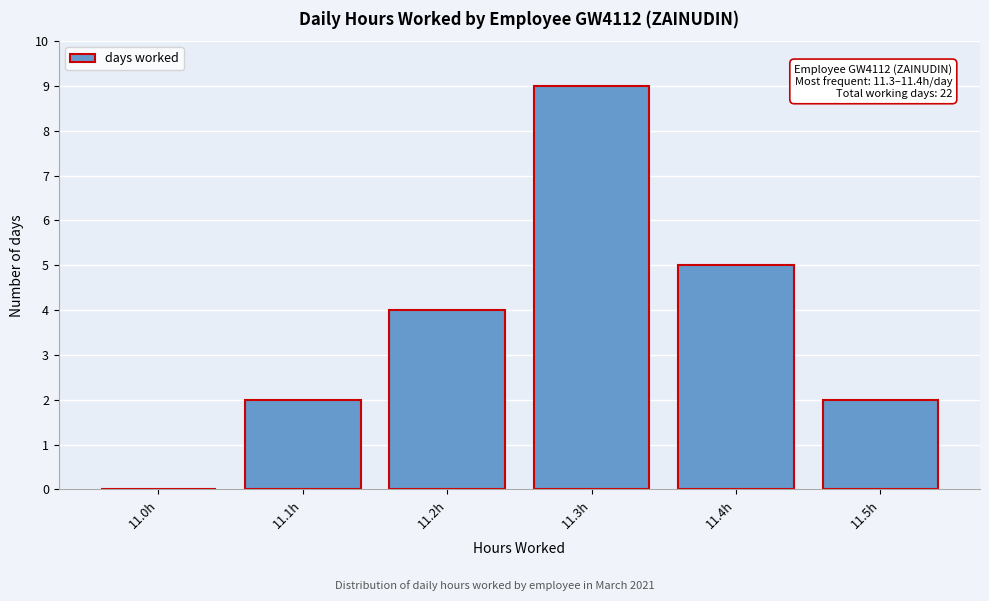

Reading right to left, transcribe all the data shown in this chart.

11.5h=2	11.4h=5	11.3h=9	11.2h=4	11.1h=2	11.0h=0